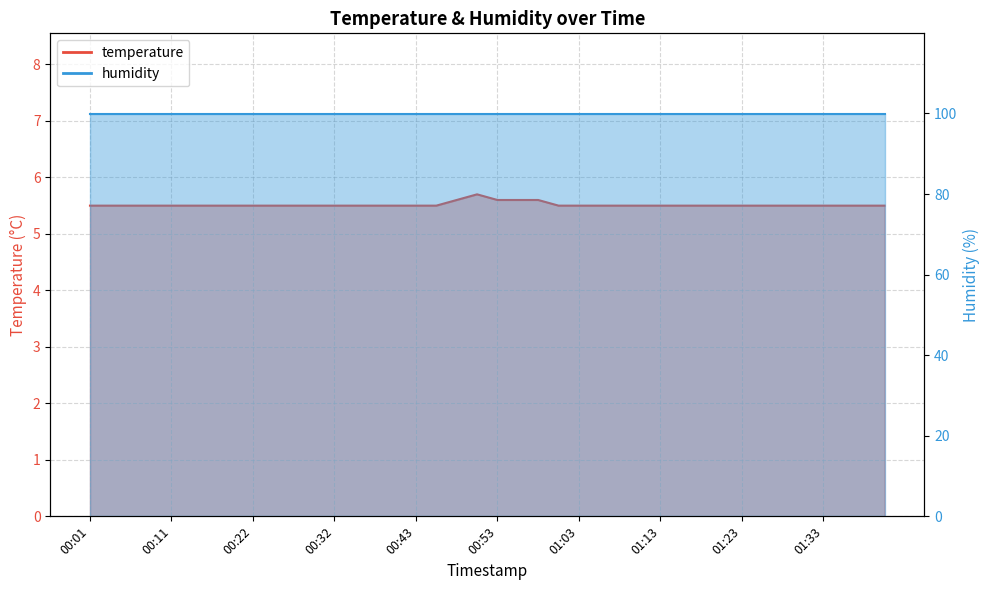

What position from the right is 01:18?

10